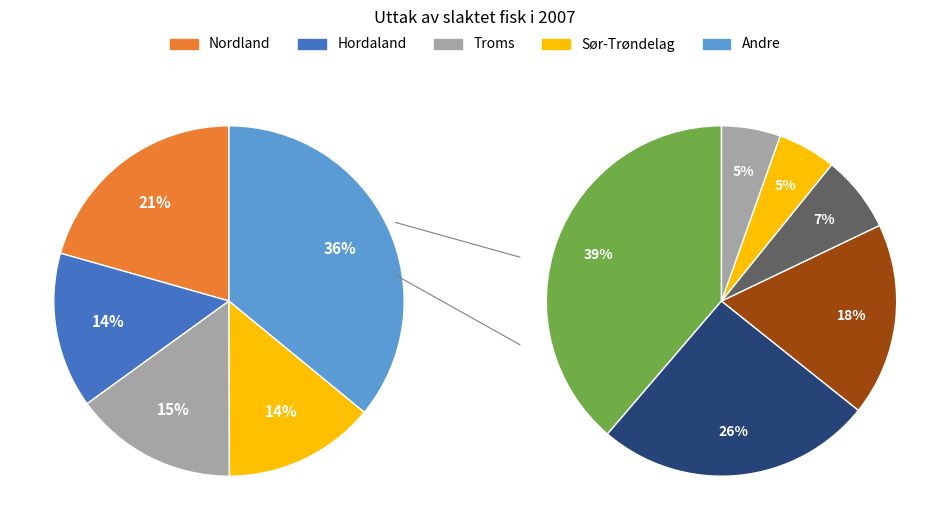

Is it true that Hordaland is 14% of the pie?

True